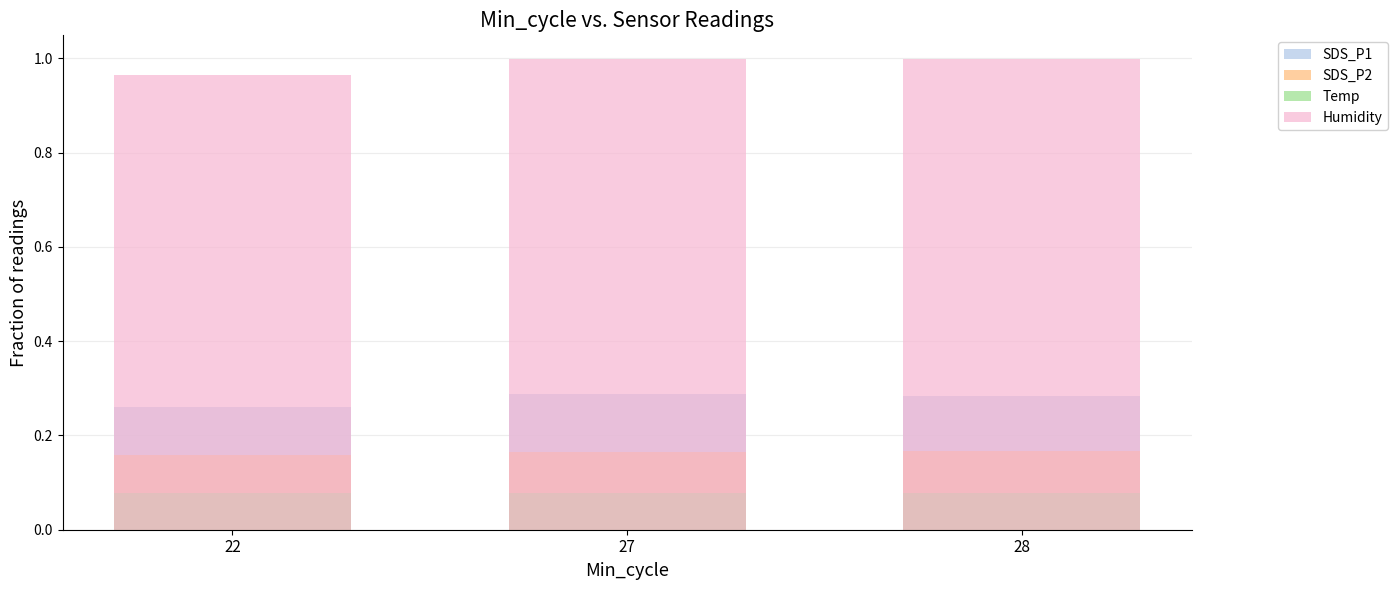

The SDS_P1 series shows 0.3 at 27. True or false?

True